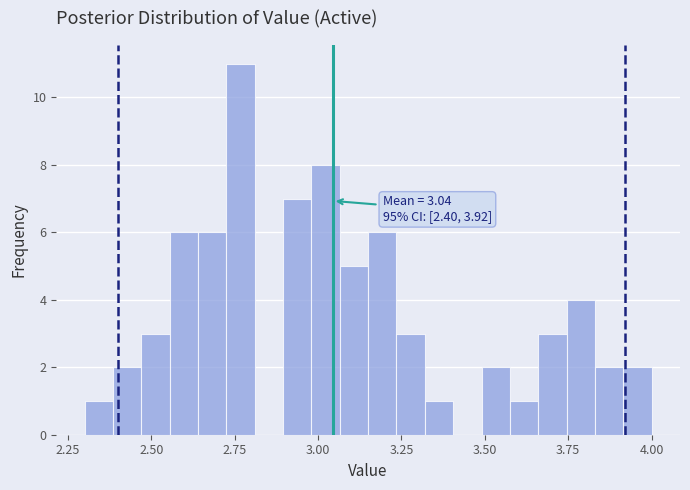

Read against the x-axis, roughly where is the centre of the tallest bar?

2.75